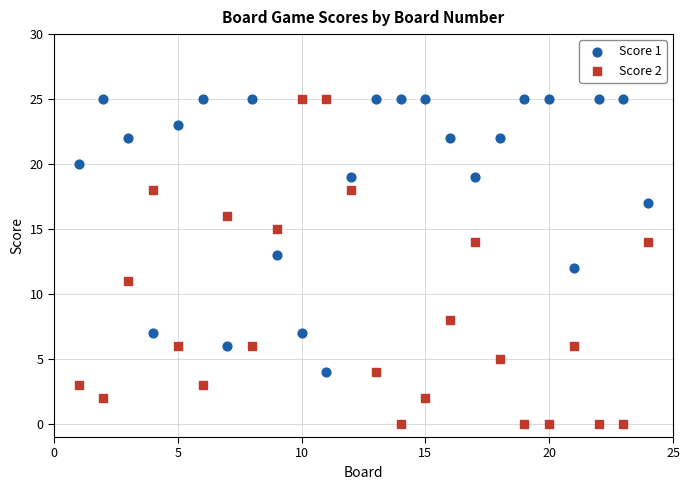

Across all data points, what is the range of Y values (max minus min)?

25